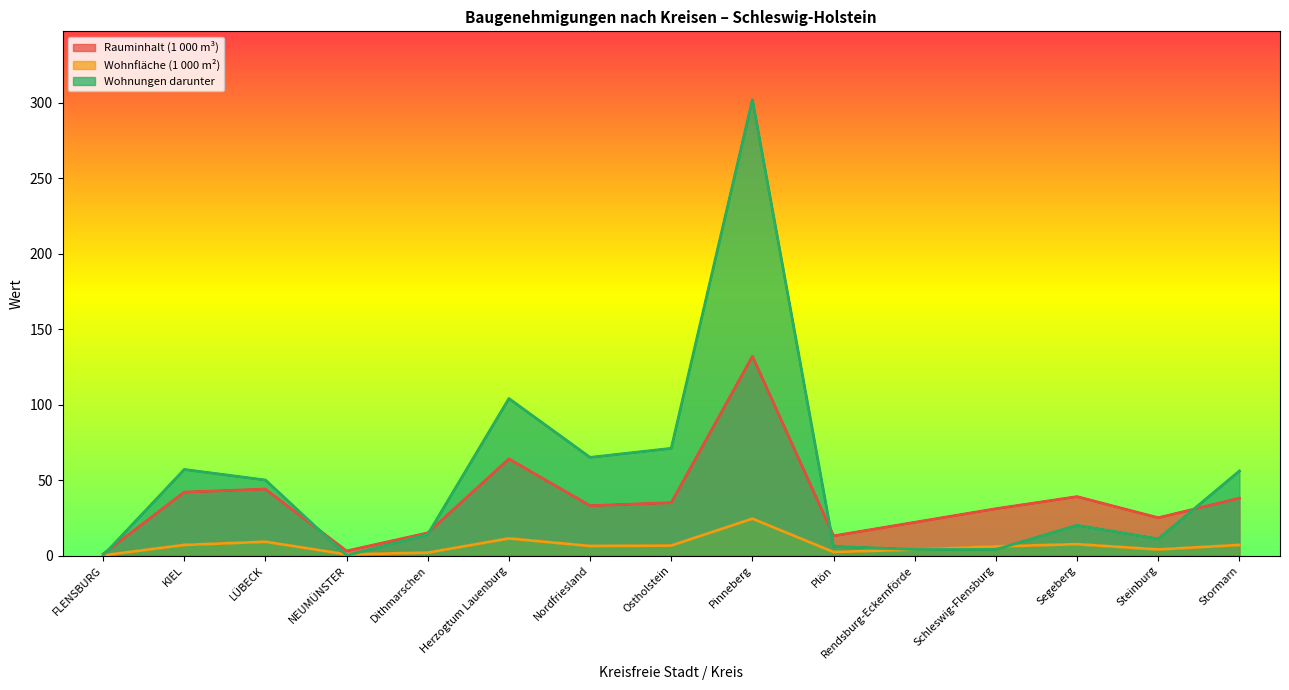

True or false: Rauminhalt (1 000 m³) and Wohnfläche (1 000 m²) cross at least once.

False